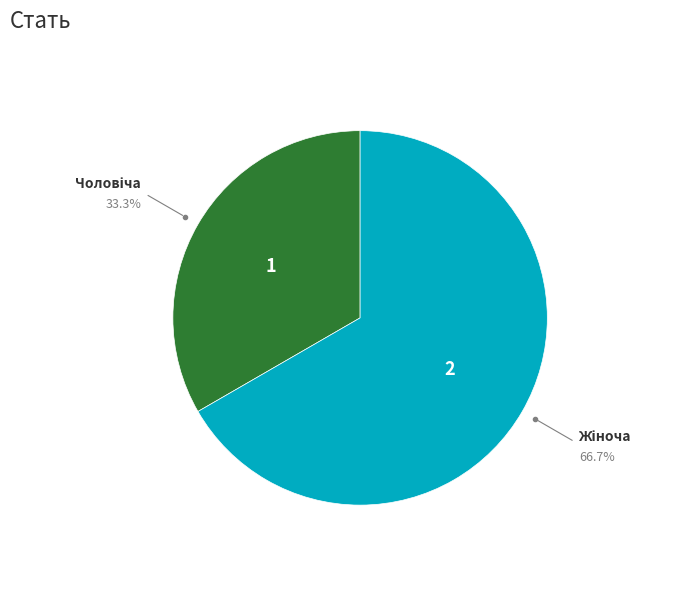

Does any single category account for the majority?

Yes